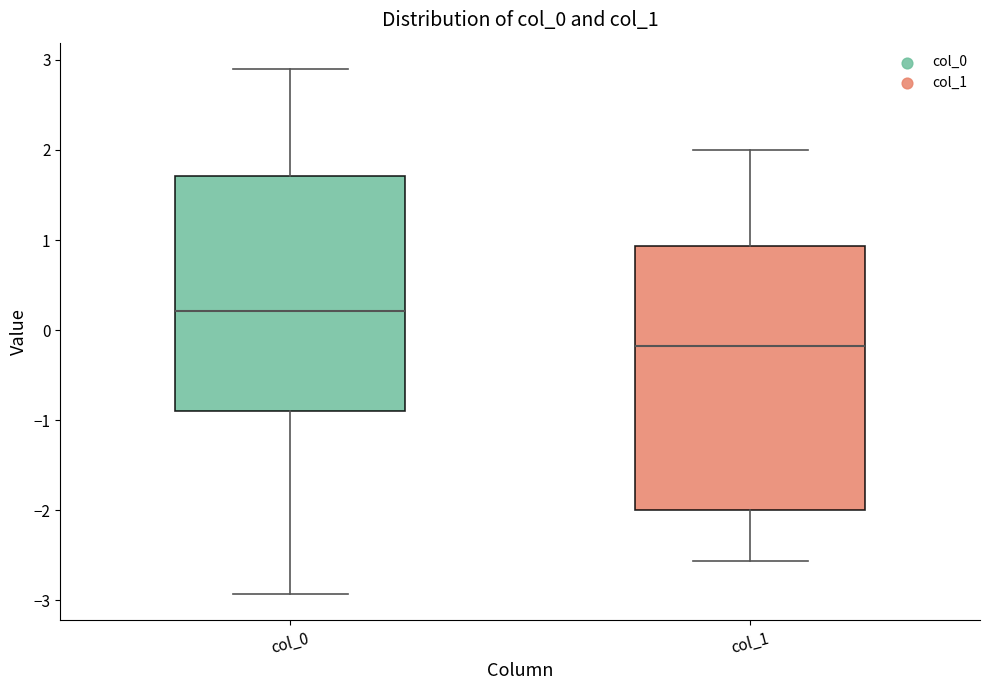

Reading left to right, transcribe this box plot: for each box, give where its median line is, the range the box spans, and where its two whiskers end, as read against the y-axis. The values are not printed on the chart, so give them approximately, as read against the axis.

col_0: median 0.2, box -0.9 to 1.7, whiskers -2.9 to 2.9
col_1: median -0.2, box -2.0 to 0.9, whiskers -2.6 to 2.0